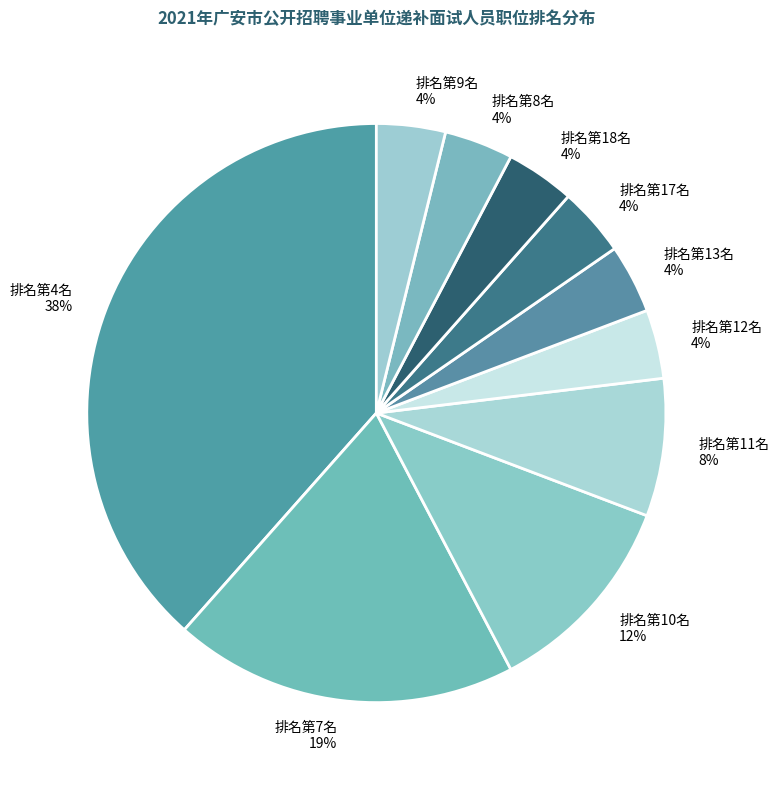

Does any single category account for the majority?

No